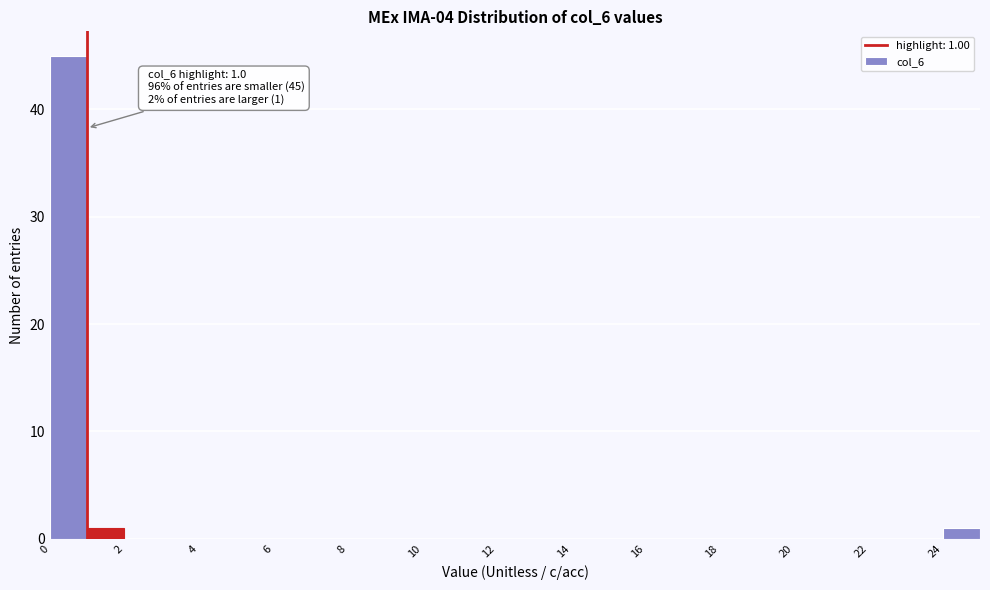

Which range on the x-axis has the tallest bar?

0 to 1